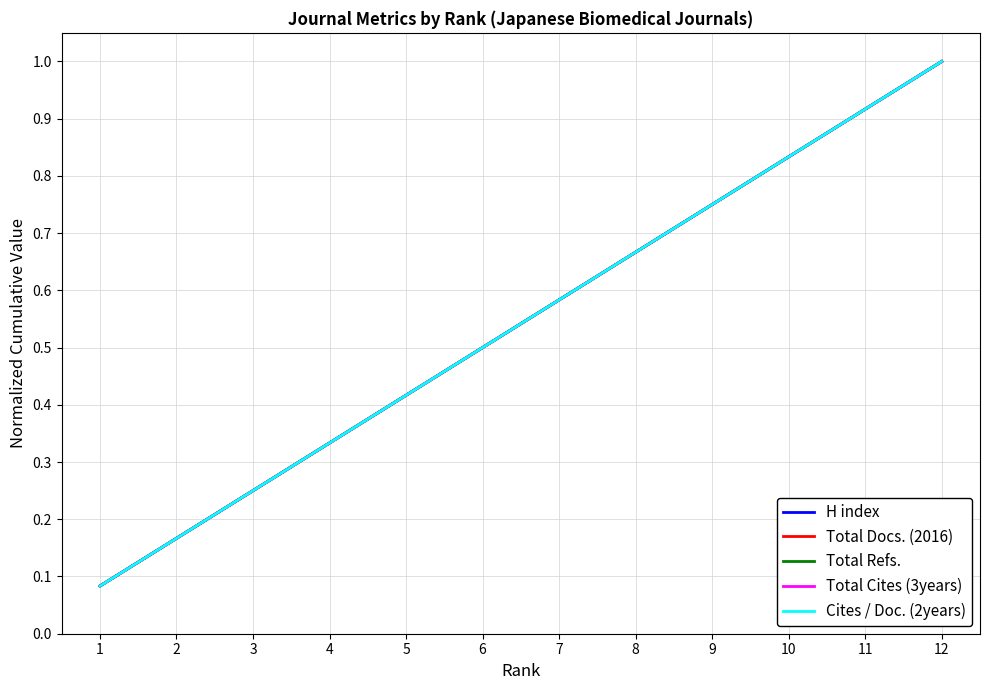

The Total Cites (3years) series shows 0.7 at 6. True or false?

False